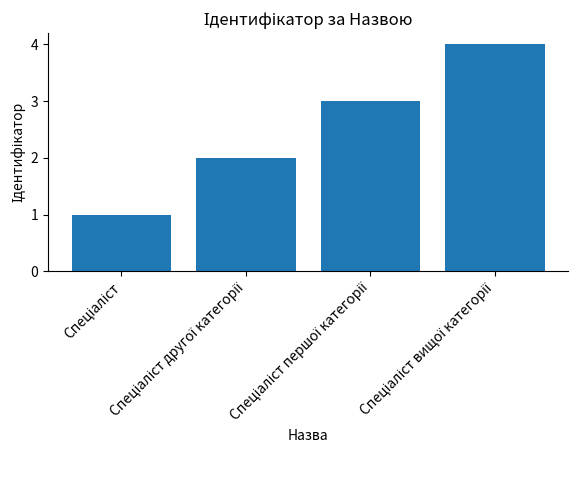

What is the sum of all values?

10